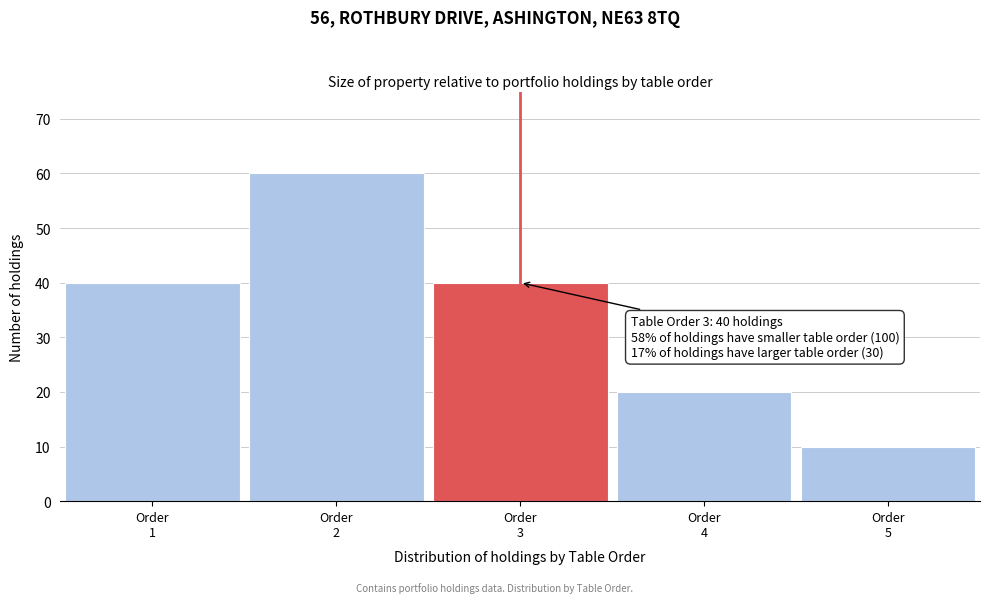

Which range on the x-axis has the tallest bar?

1.5 to 2.5